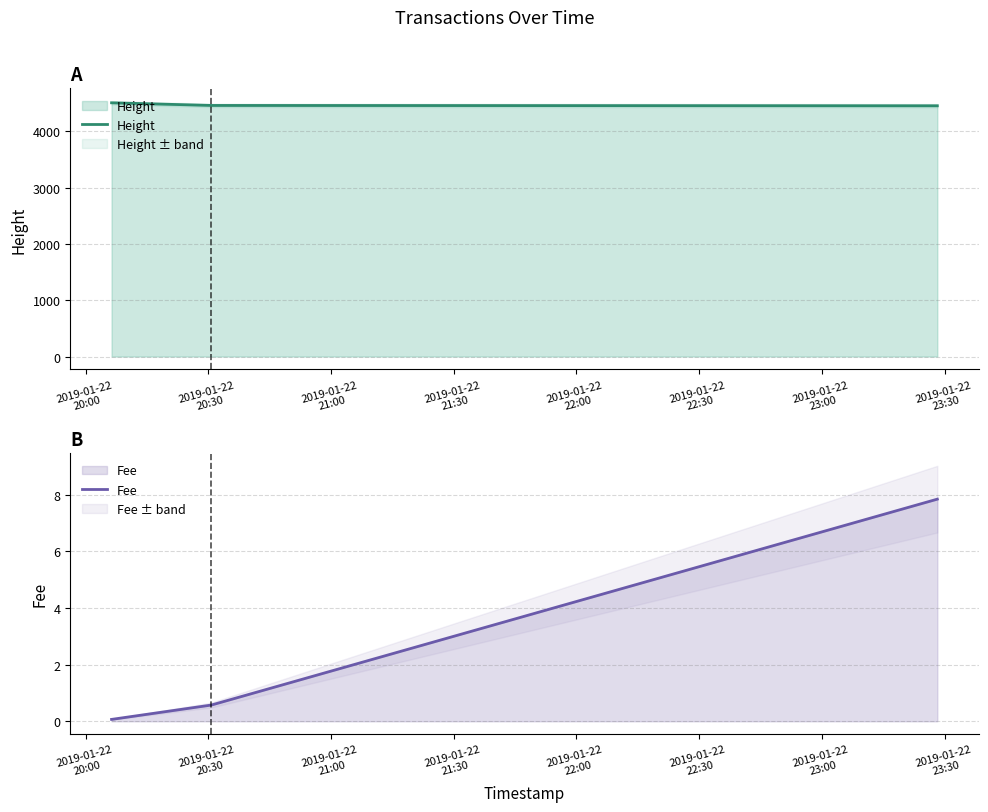

Which series has the largest range (max minus min)?

Height